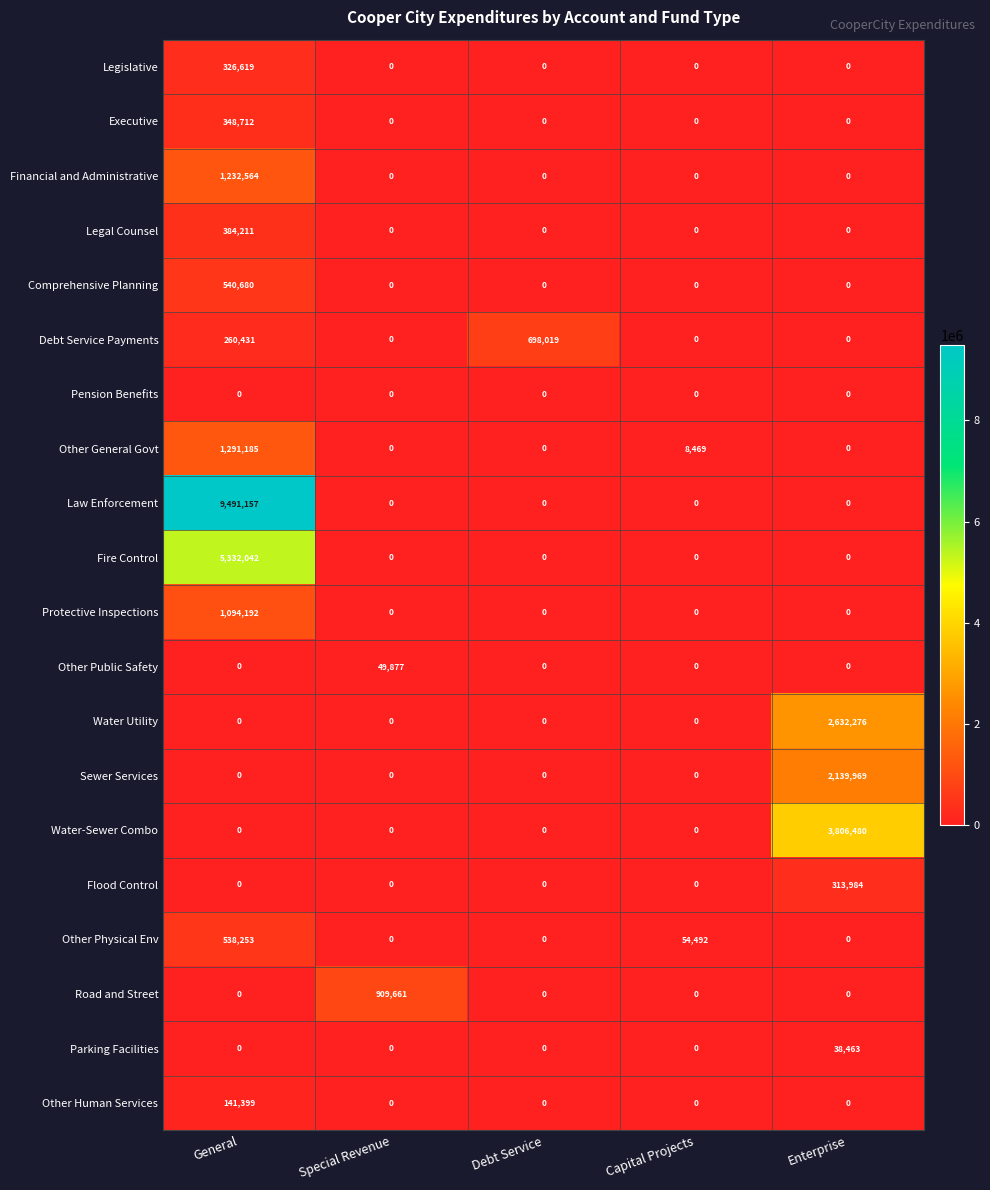

What is the maximum value shown in the chart?

9491157